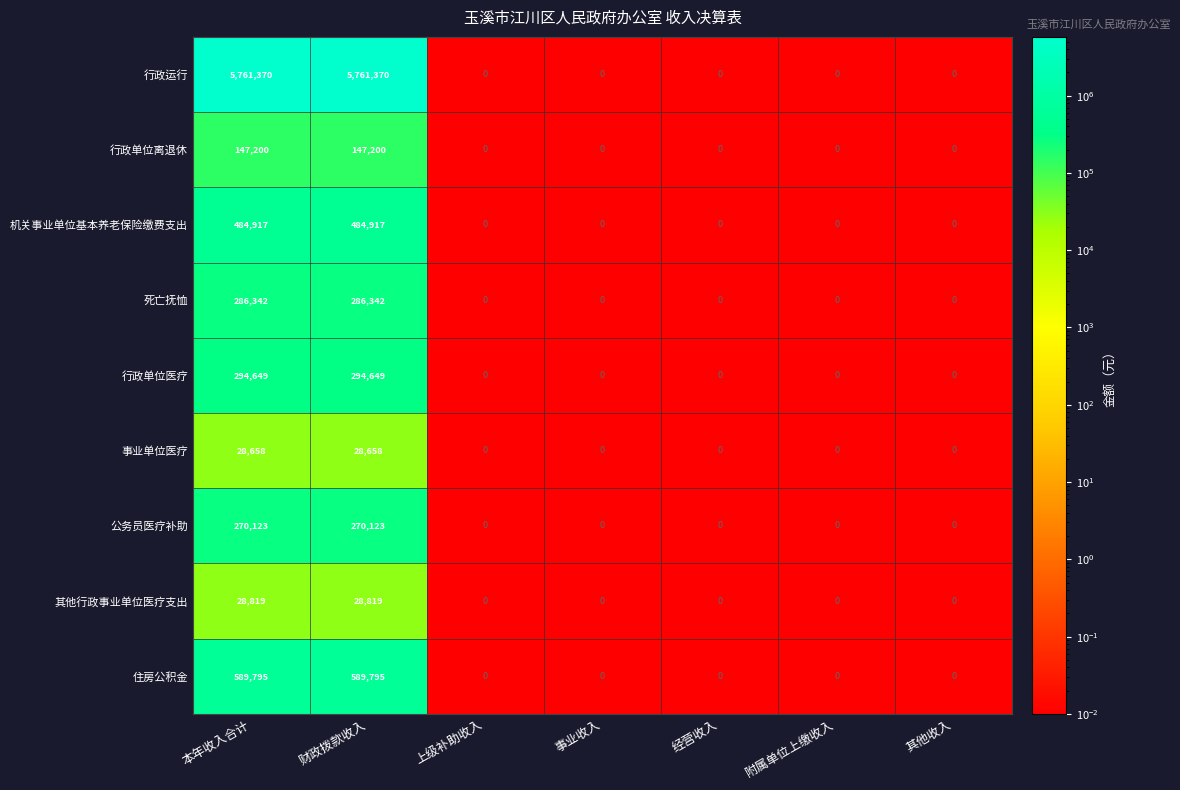

Which series has the largest total across all categories?

行政运行